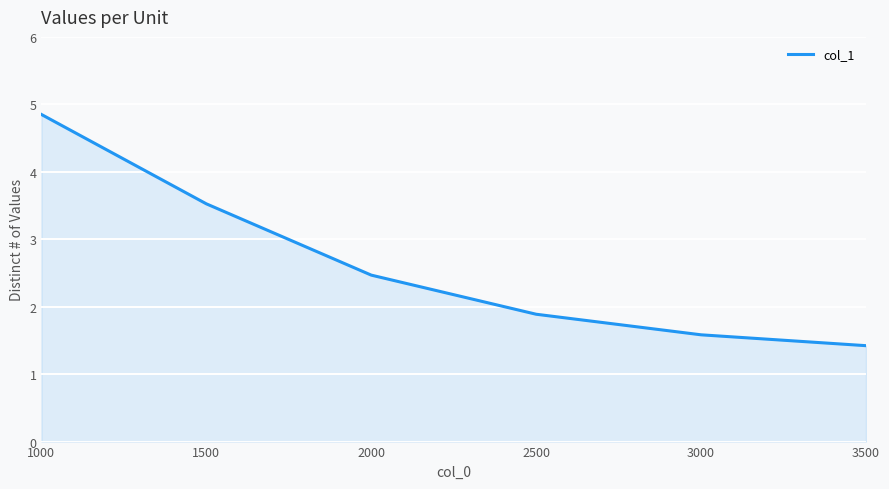

How many values exceed 2?

3